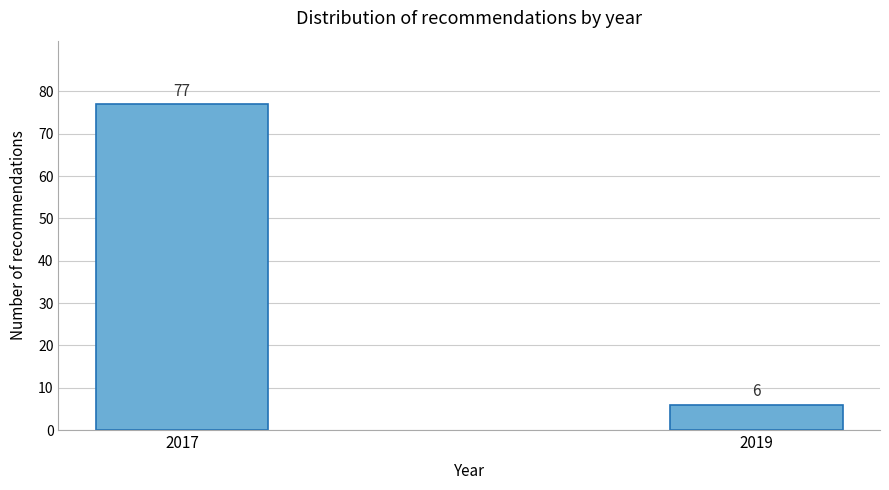

Reading right to left, list all the values displayed in this chart.

2019=6	2017=77